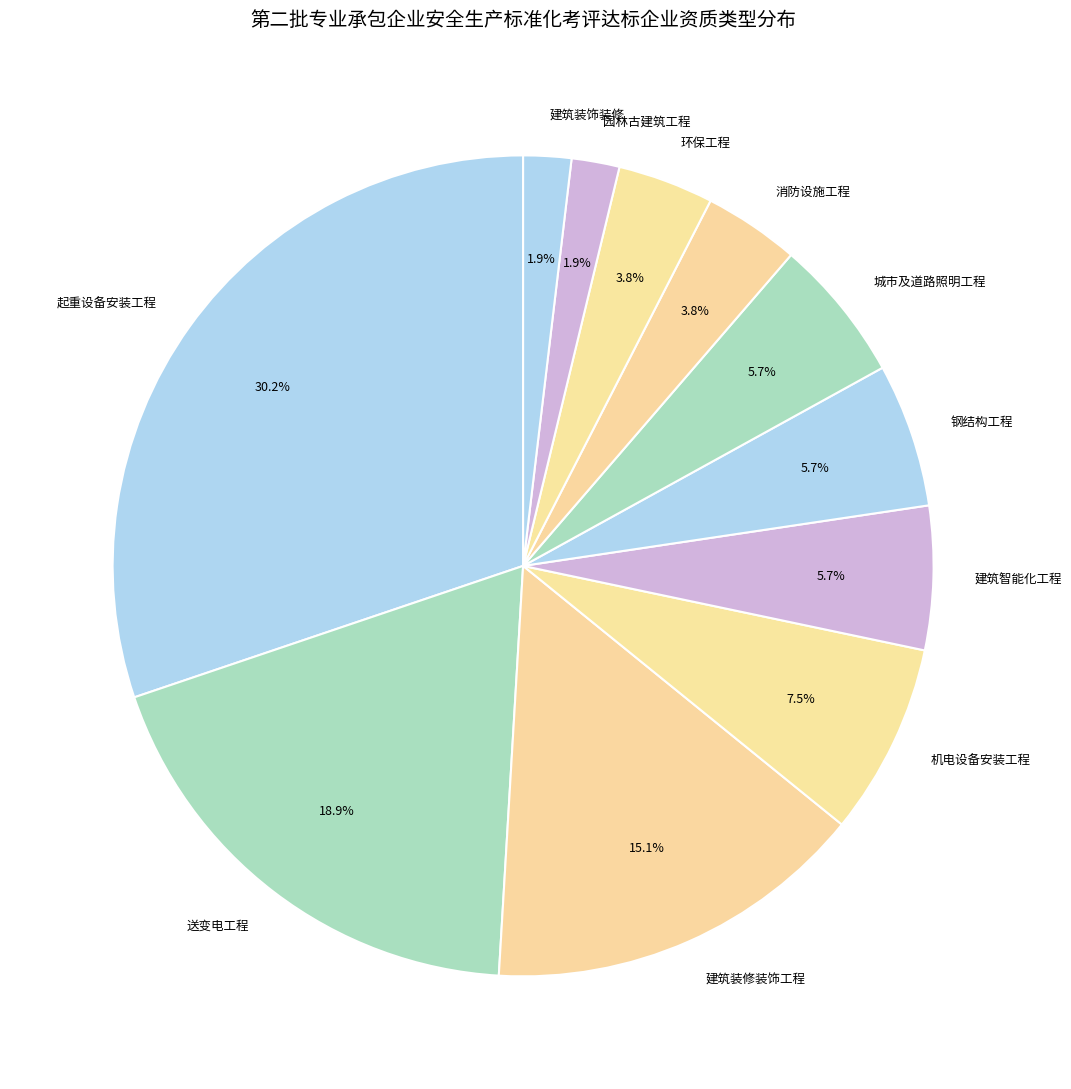

Between 建筑装修装饰工程 and 建筑装饰装修, which is larger?

建筑装修装饰工程